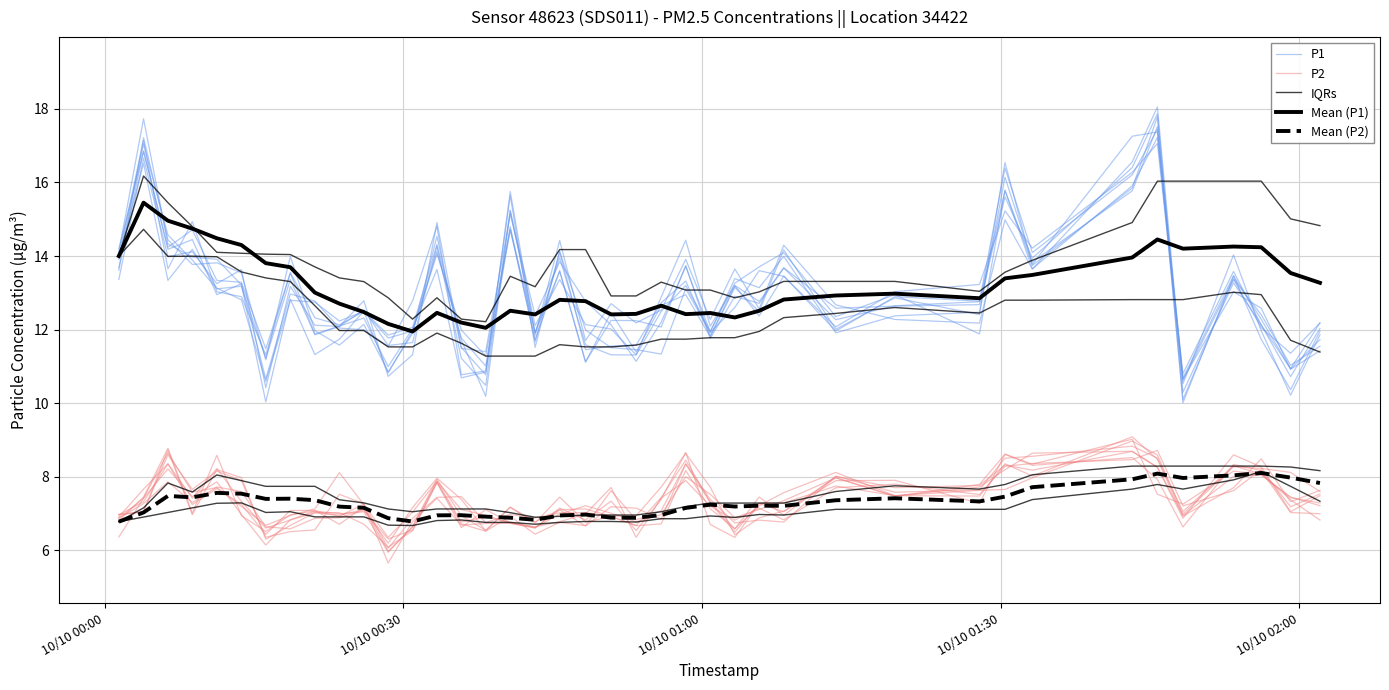

True or false: IQRs has a value of 20.6 at 12.

False